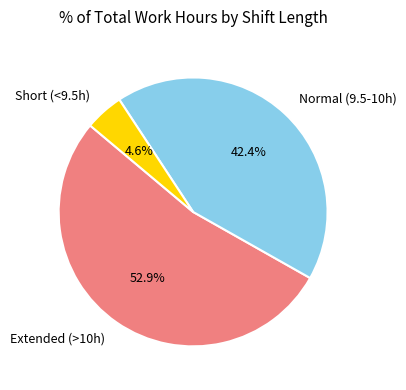

Rank the categories by value from lowest to highest.

Short (<9.5h), Normal (9.5-10h), Extended (>10h)